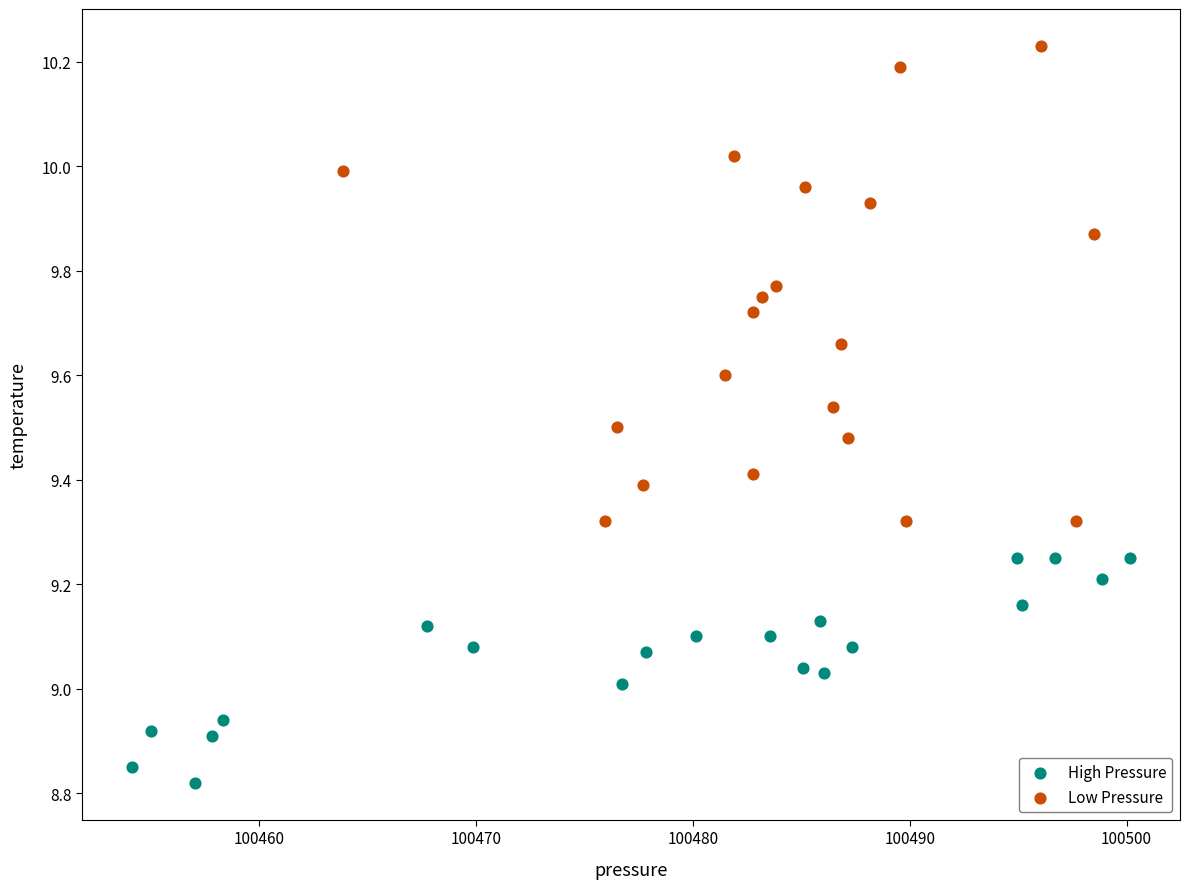

Which series reaches the maximum Y coordinate?

Low Pressure